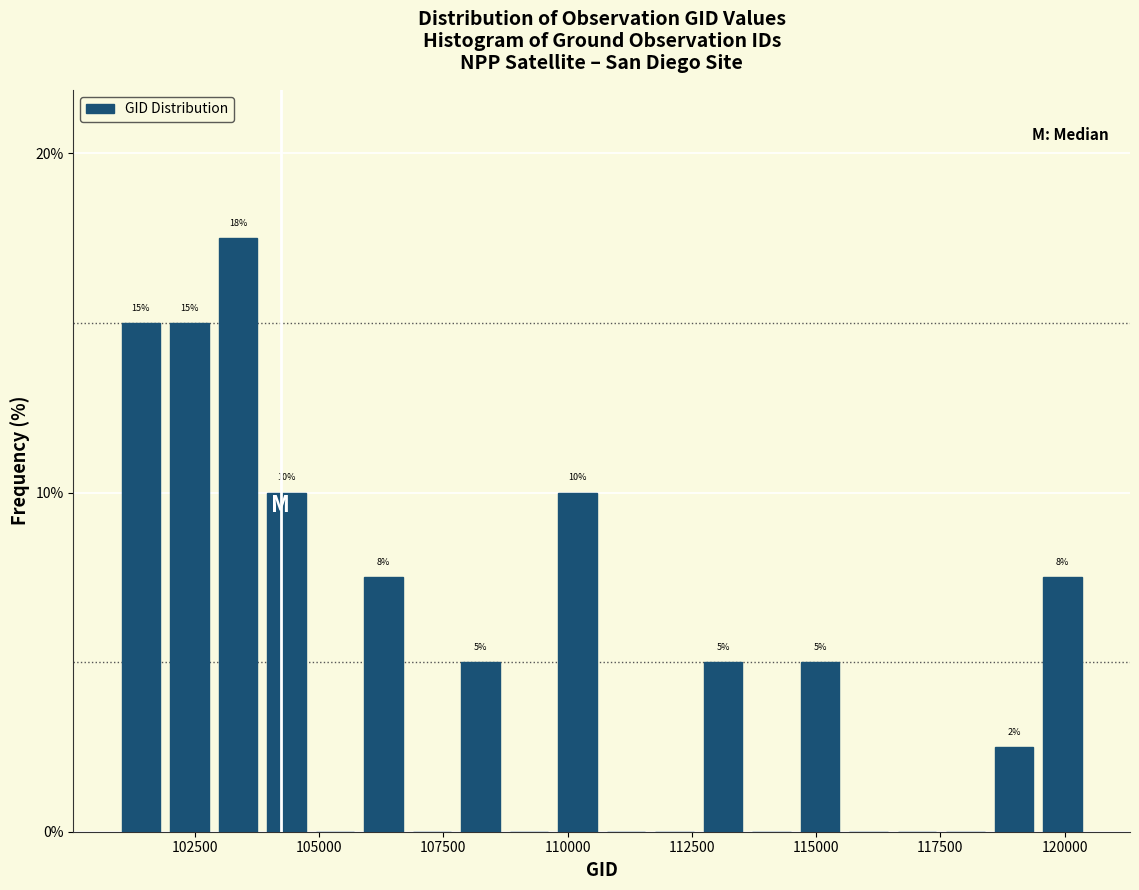

Around what value on the x-axis is the tallest bar? Give the approximate position of its centre, as read against the axis.

103500